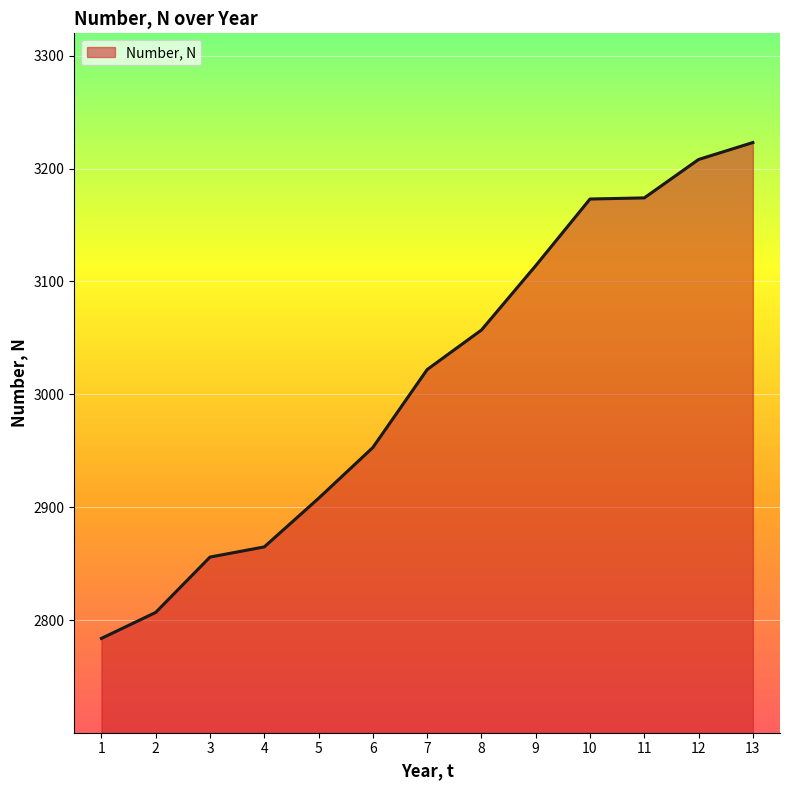

What is the ratio of the value at 1 to the value at 13?

0.9